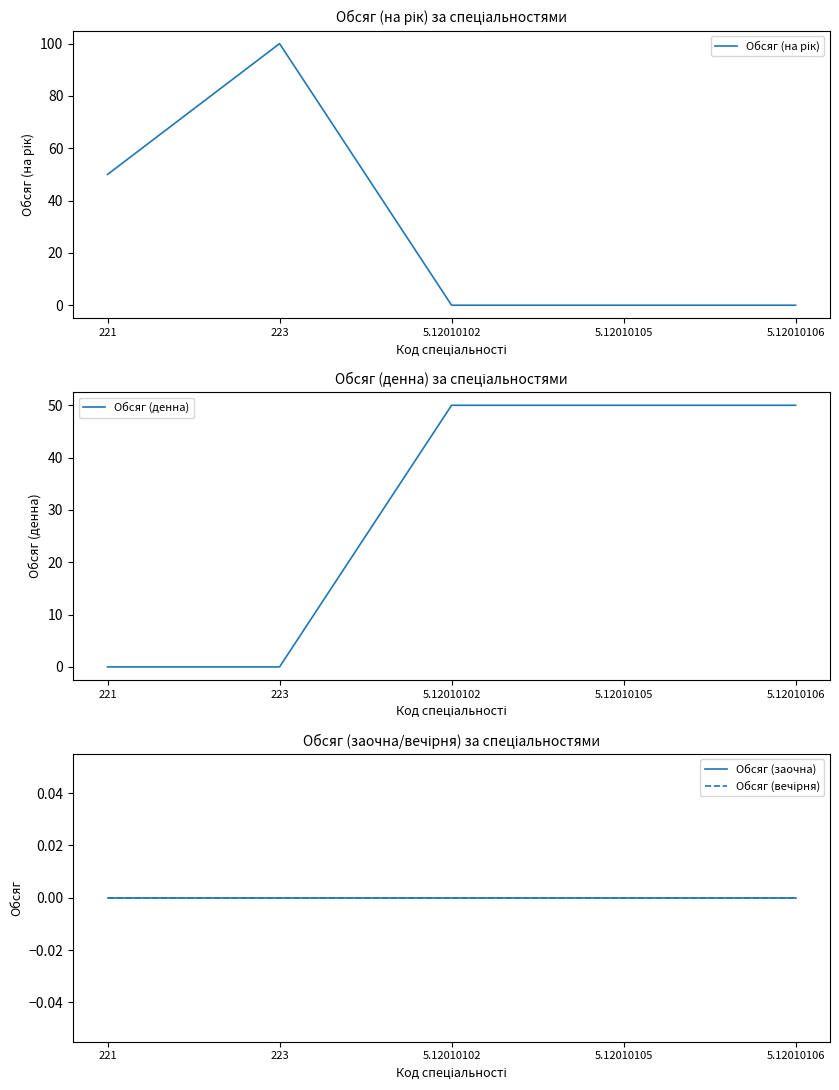

List the series in order of their peak value, highest first.

Обсяг (на рік), Обсяг (денна), Обсяг (заочна), Обсяг (вечірня)